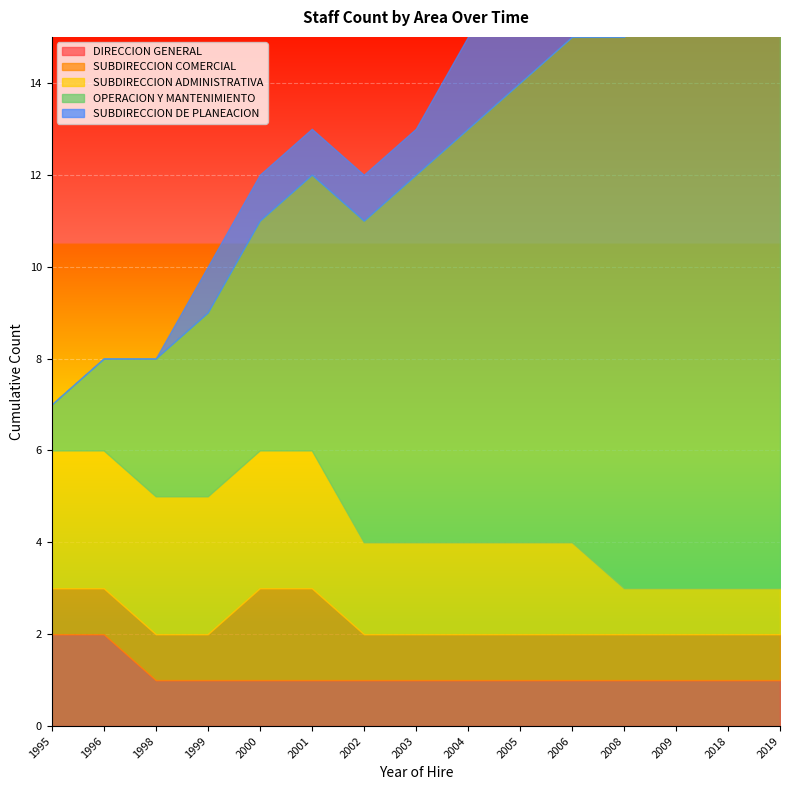

Reading right to left, extract all data points from this chart.

DIRECCION GENERAL: 1	1	1	1	1	1	1	1	1	1	1	1	1	2	2
SUBDIRECCION COMERCIAL: 1	1	1	1	1	1	1	1	1	2	2	1	1	1	1
SUBDIRECCION ADMINISTRATIVA: 1	1	1	1	2	2	2	2	2	3	3	3	3	3	3
OPERACION Y MANTENIMIENTO: 13	13	13	12	11	10	9	8	7	6	5	4	3	2	1
SUBDIRECCION DE PLANEACION: 2	2	2	2	2	2	2	1	1	1	1	1	0	0	0